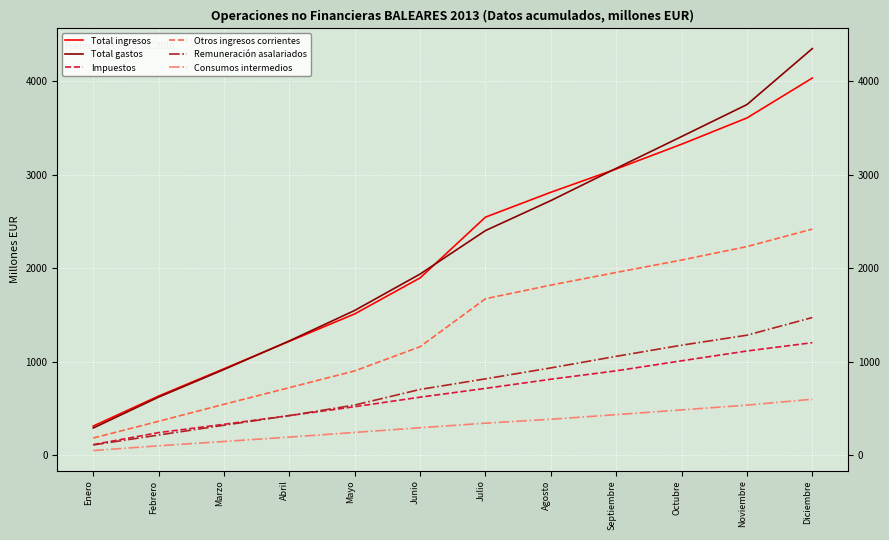

What is the difference between the second highest and second lowest values in the Remuneración asalariados series?

1068